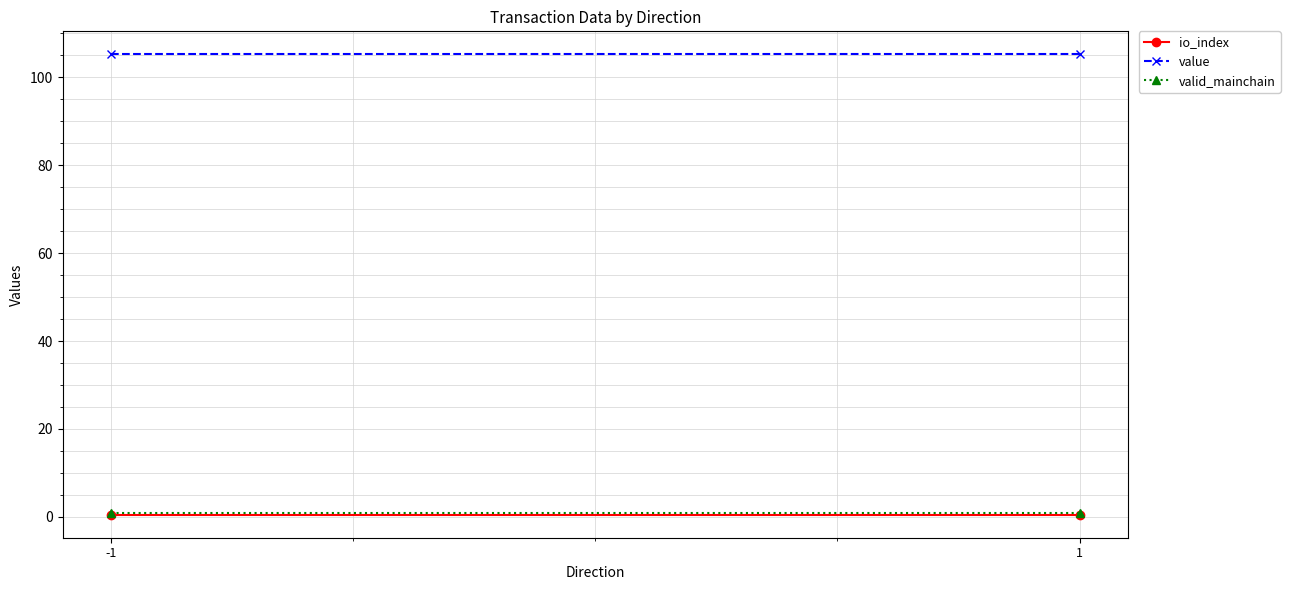

How many lines are shown in the chart?

3